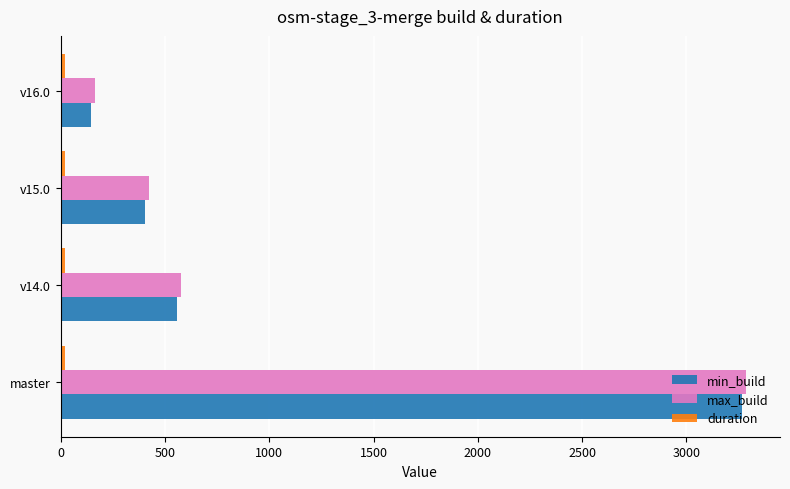

List the labels in order of max_build value, smallest first.

v16.0, v15.0, v14.0, master